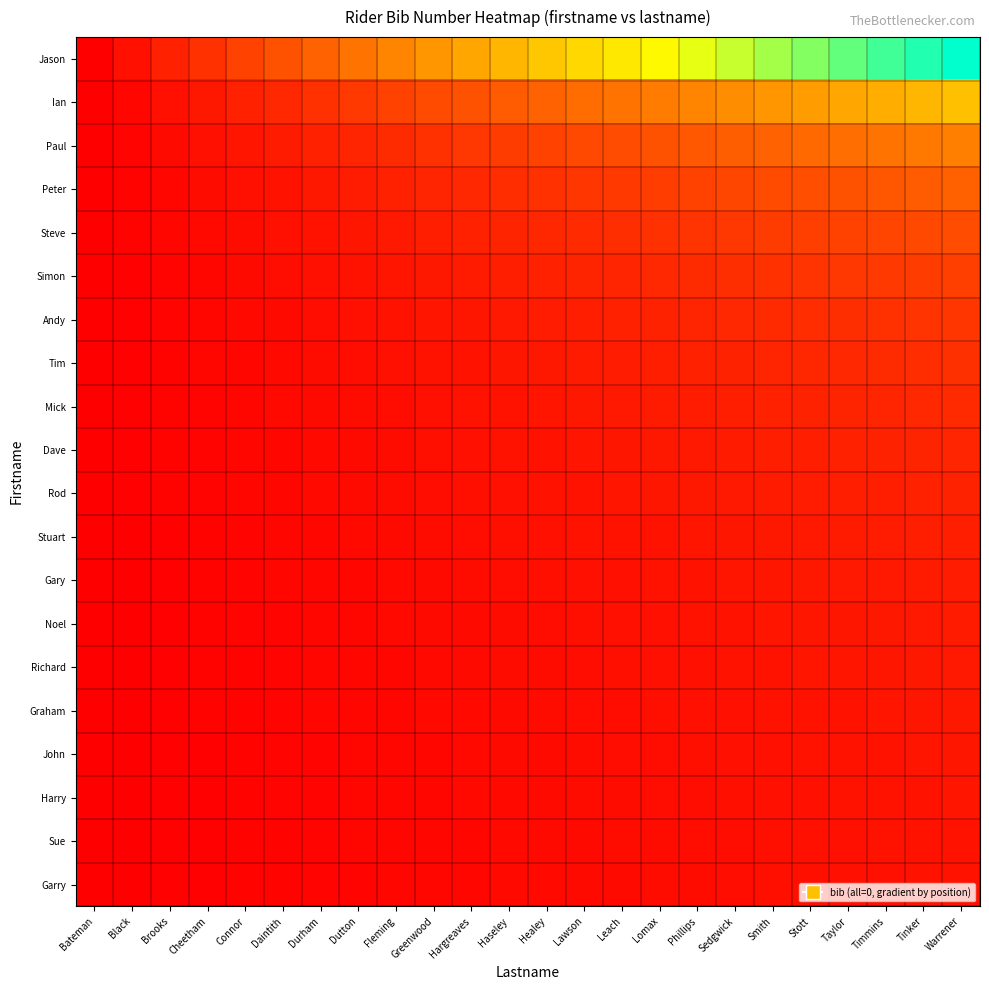

At which category does the chart reach its peak across all series?

Warrener